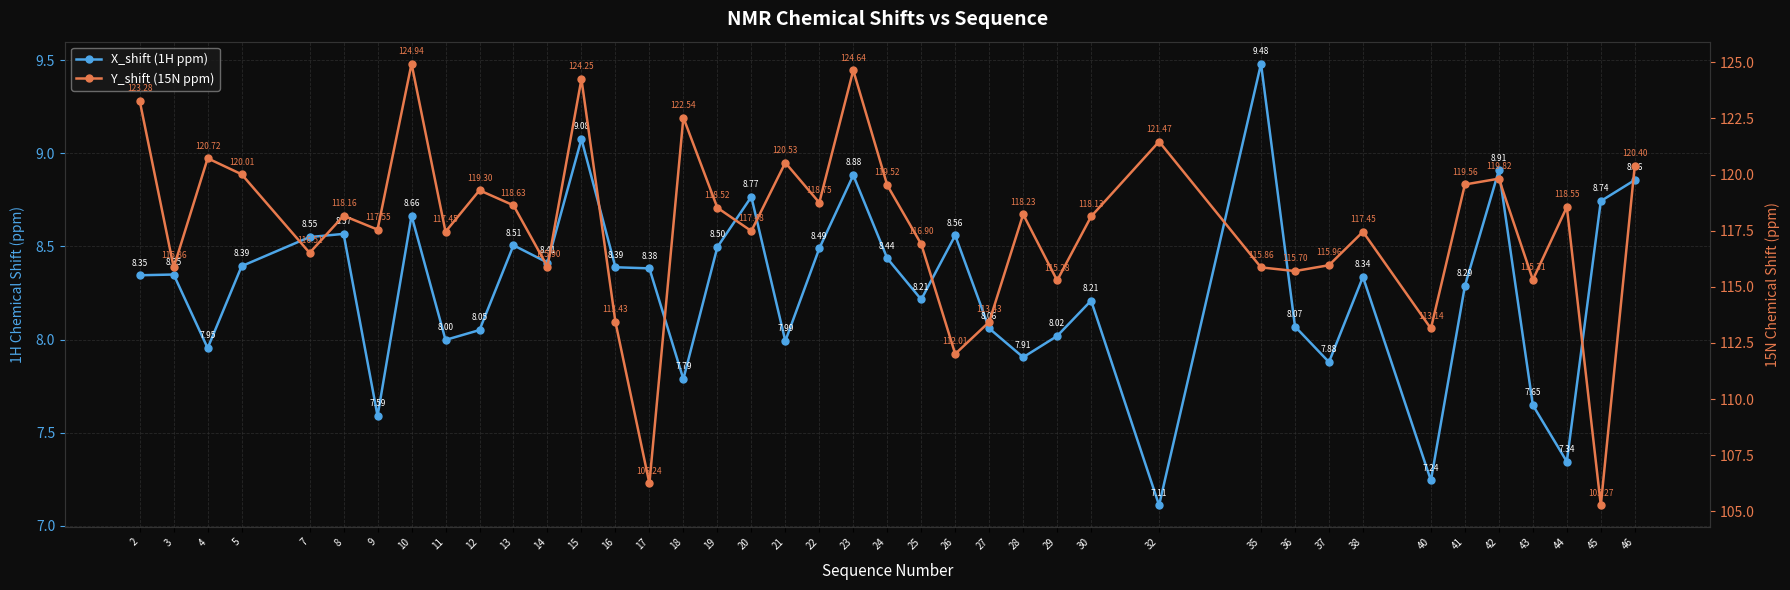

What is the value of the Y_shift (15N ppm) point at the 22nd from the left?

119.5